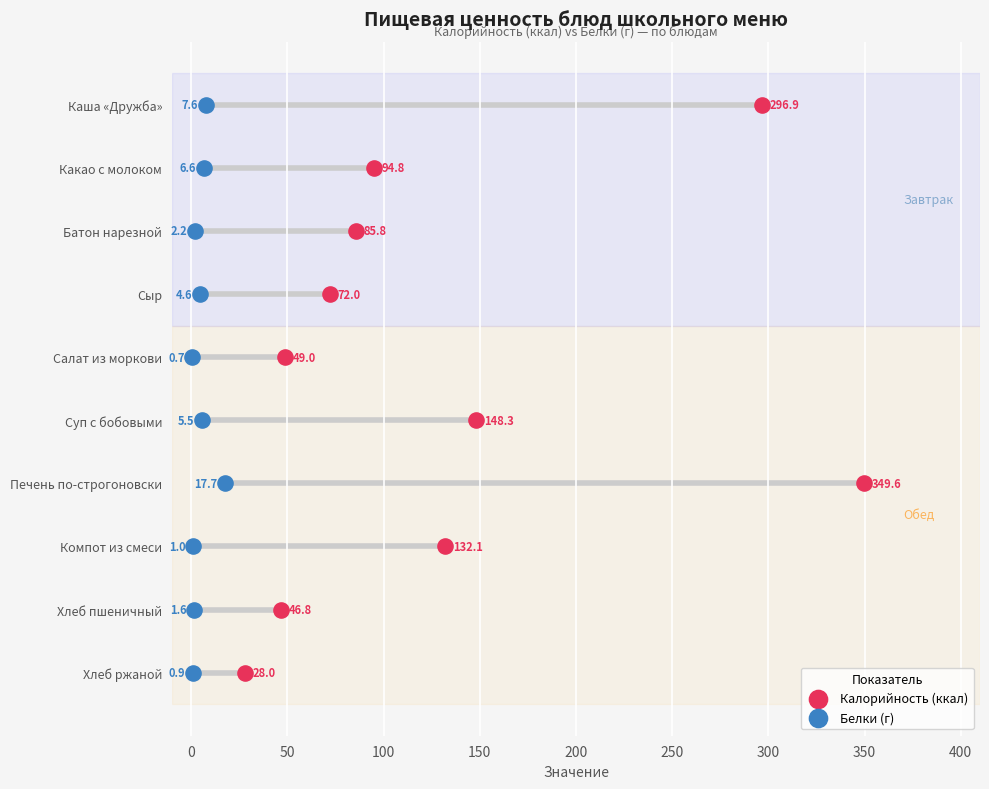

What are all the series names shown in the legend?

Калорийность (ккал), Белки (г)